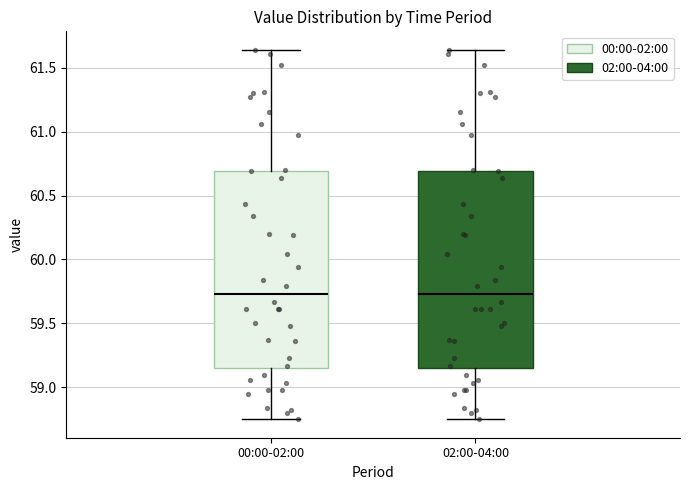

Where does the median line of the box for 00:00-02:00 sit on the y-axis? The values are not printed on the chart, so give them approximately, as read against the axis.

59.75